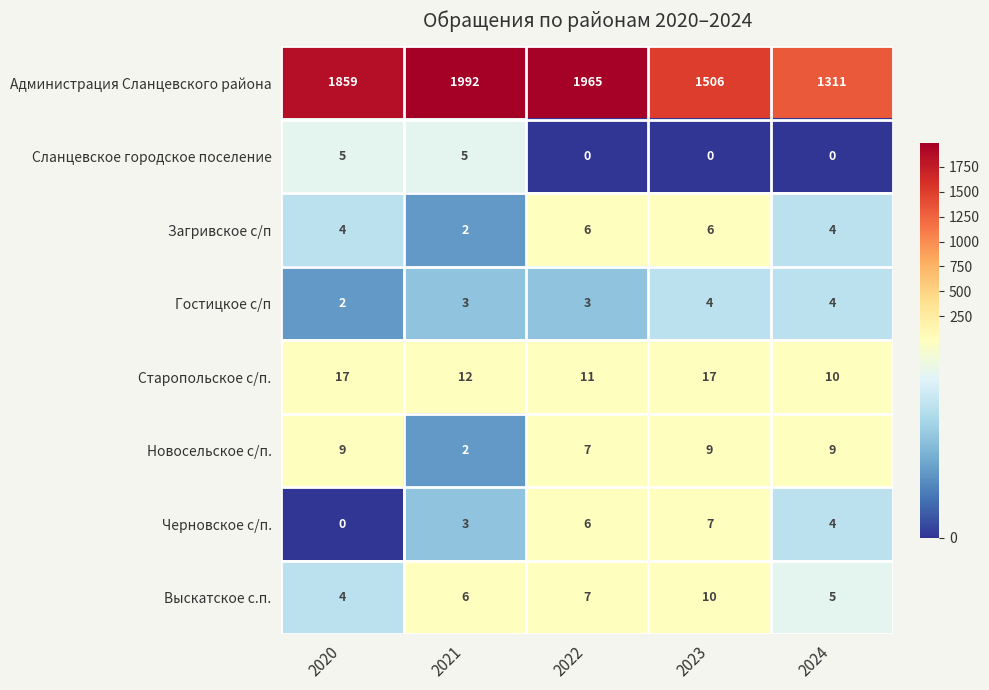

What is the approximate value of Гостицкое с/п at 2024?

4